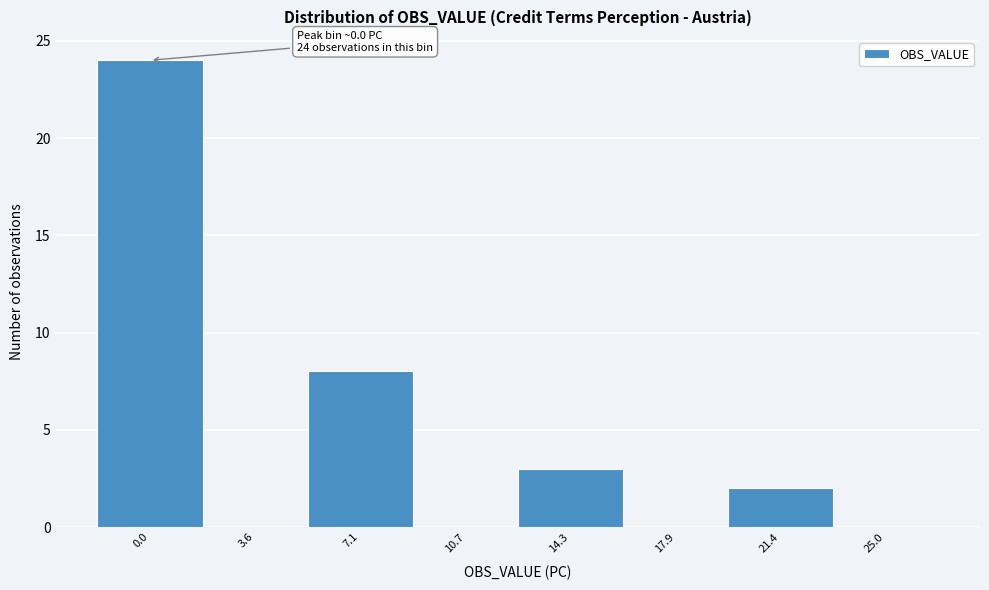

Over which range of the x-axis is the bar tallest?

-2.0 to 2.0